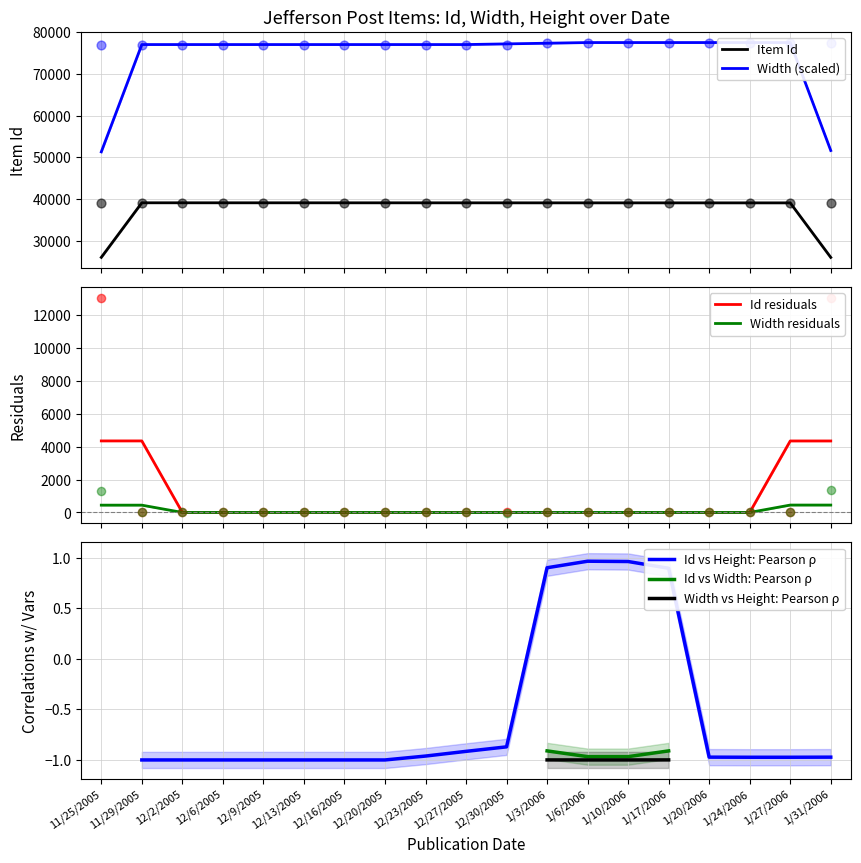

At how many categories does at least one series exceed 47324?

19